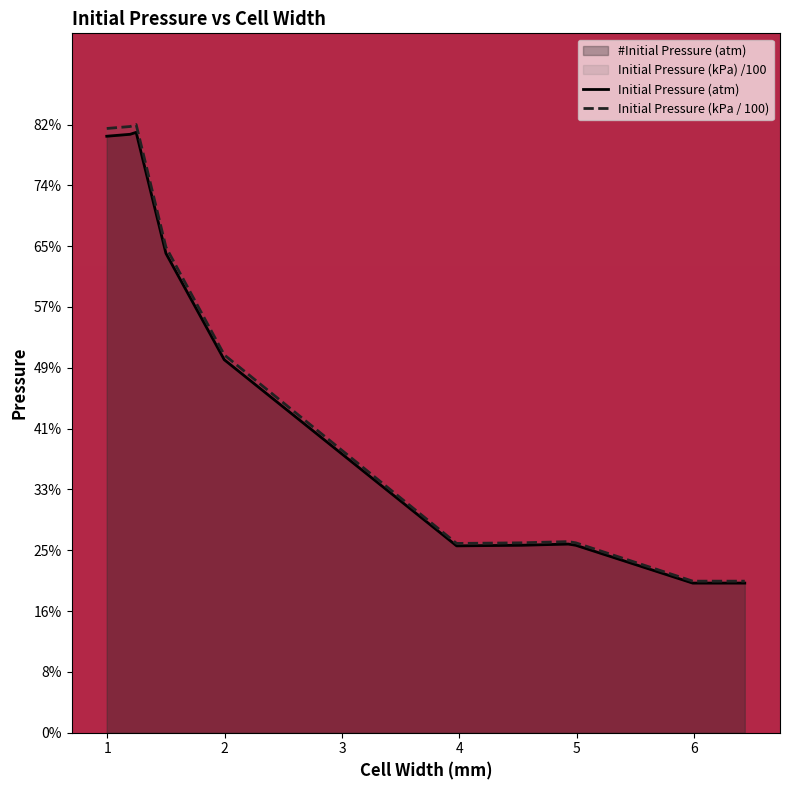

Which series has the largest range (max minus min)?

Initial Pressure (kPa / 100)